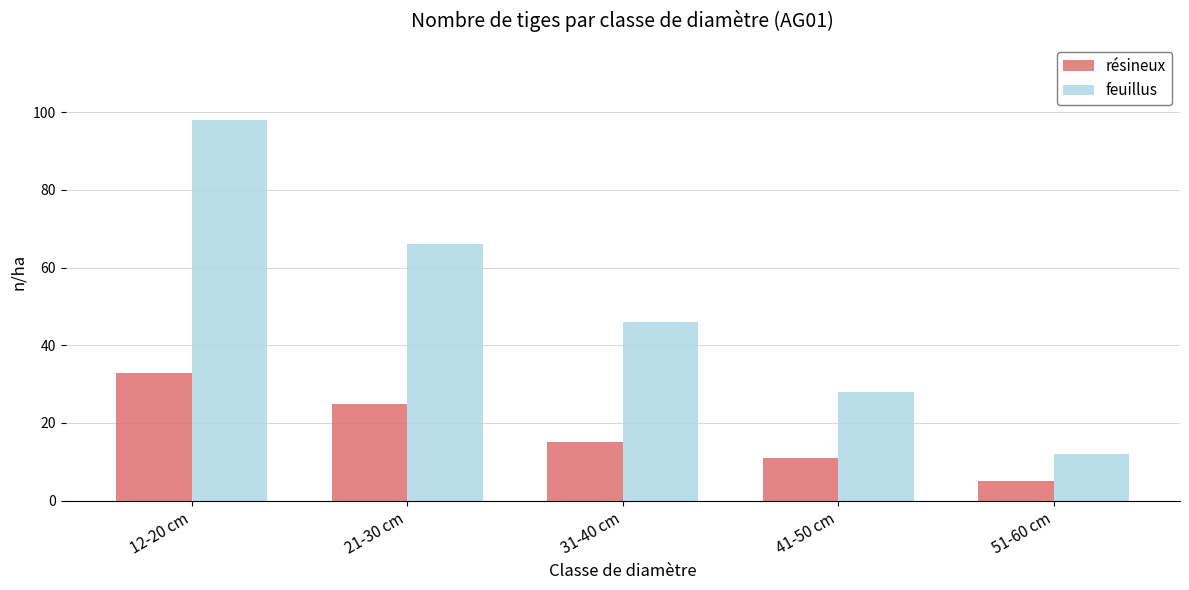

Is it true that feuillus equals 98 at 12-20 cm?

True